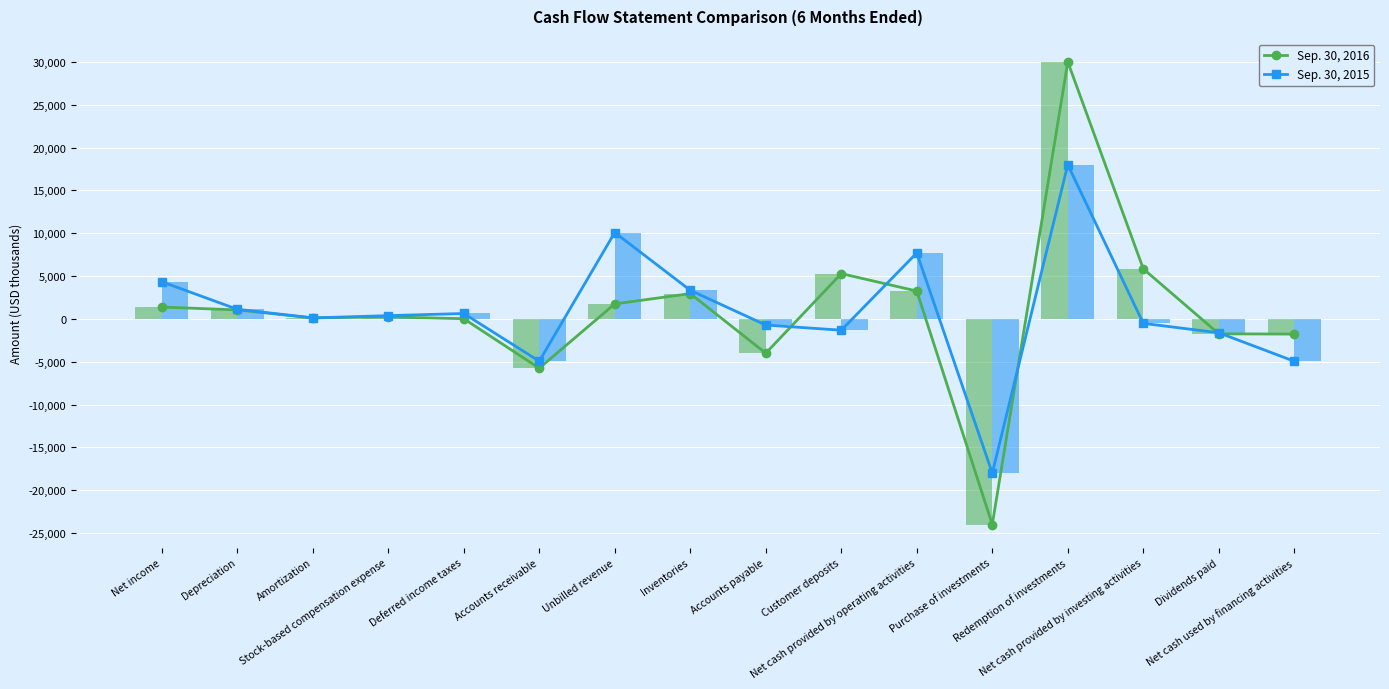

Rank the categories by Sep. 30, 2015 value from highest to lowest.

Redemption of investments, Unbilled revenue, Net cash provided by operating activities, Net income, Inventories, Depreciation, Deferred income taxes, Stock-based compensation expense, Amortization, Net cash provided by investing activities, Accounts payable, Customer deposits, Dividends paid, Accounts receivable, Net cash used by financing activities, Purchase of investments